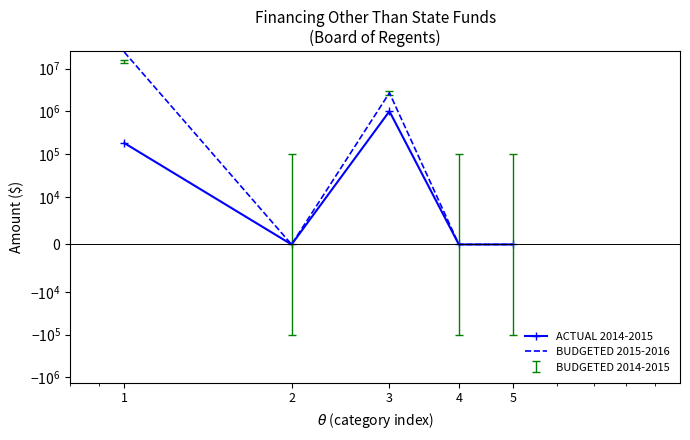

True or false: ACTUAL 2014-2015 and BUDGETED 2015-2016 intersect in this chart.

False